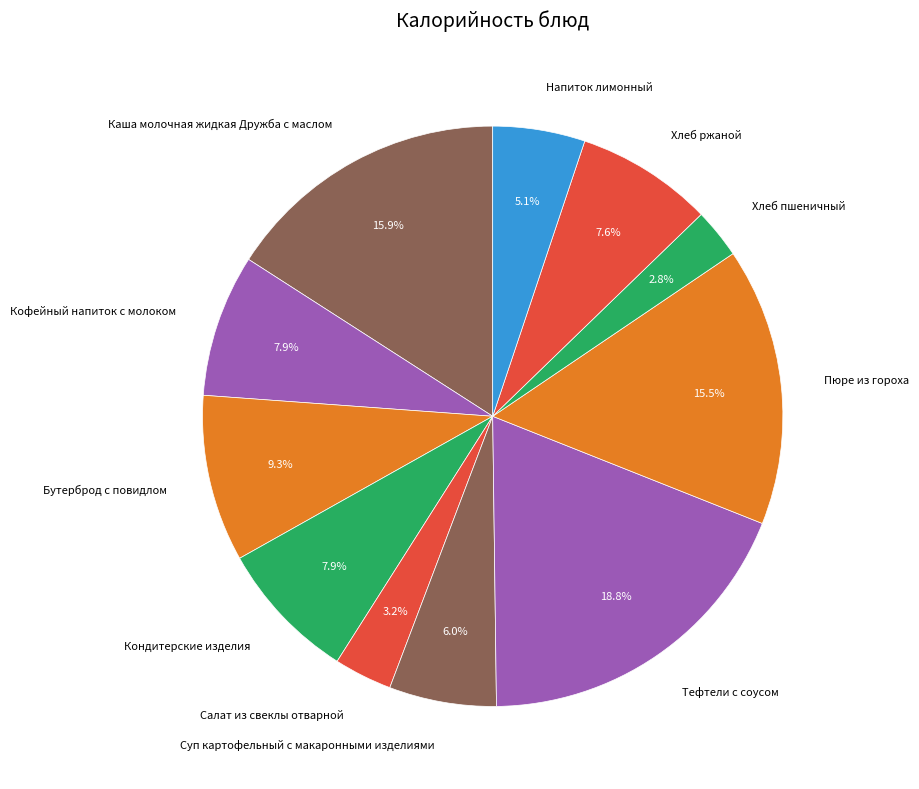

Combined, what portion of the pie is Пюре из гороха and Тефтели с соусом?

34.3%